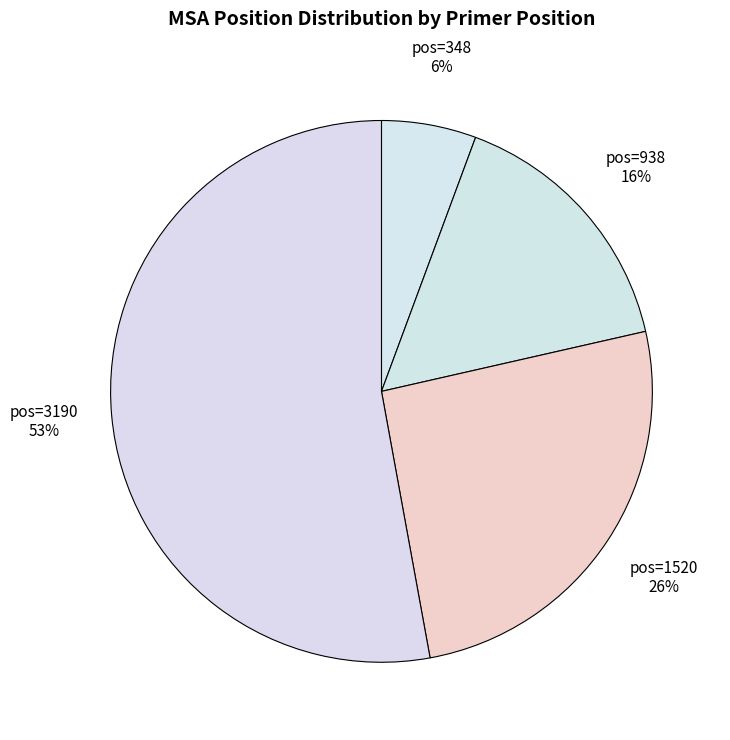

How many segments does this pie chart have?

4